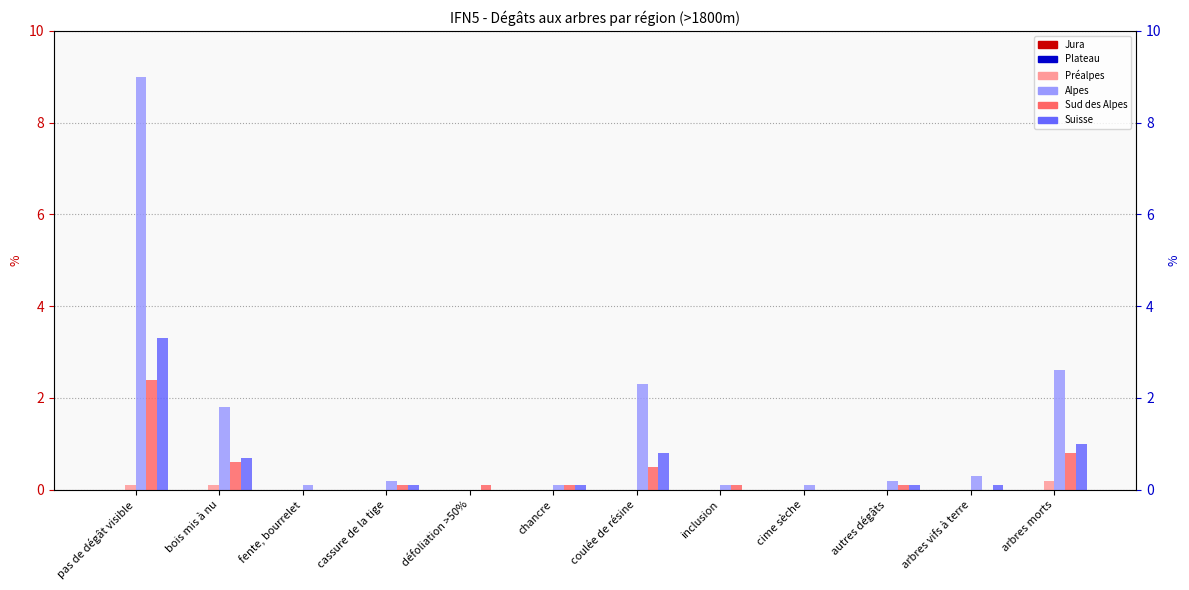

Rank the series by their maximum value, from highest to lowest.

Alpes, Suisse, Sud des Alpes, Préalpes, Jura, Plateau